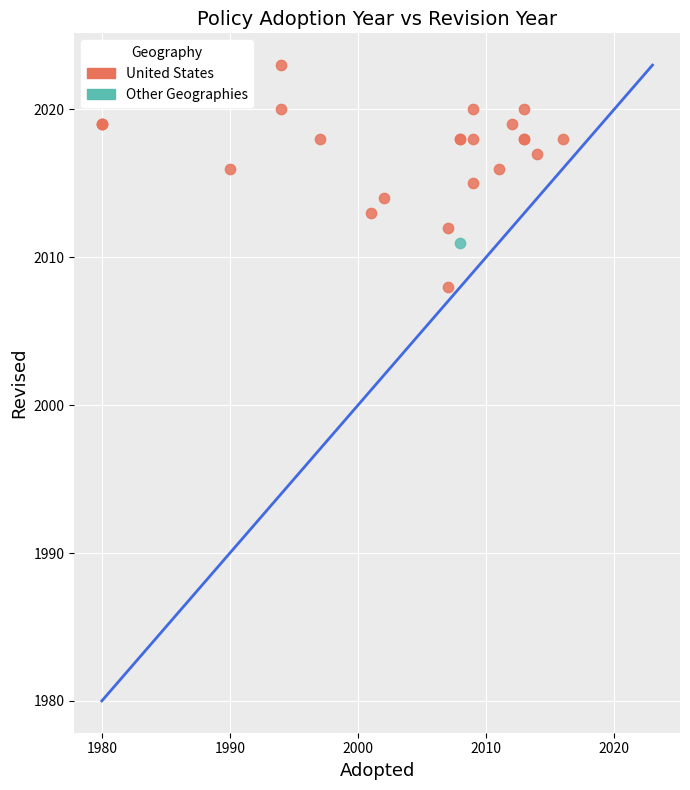

What are all the series names shown in the legend?

United States, Other Geographies